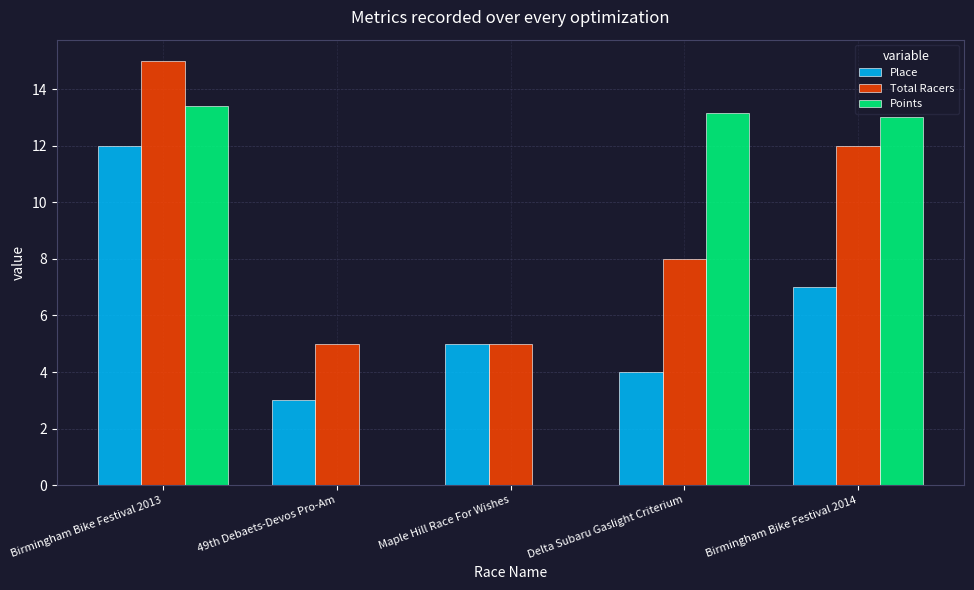

Are the bars grouped side by side (vs. stacked)?

Yes